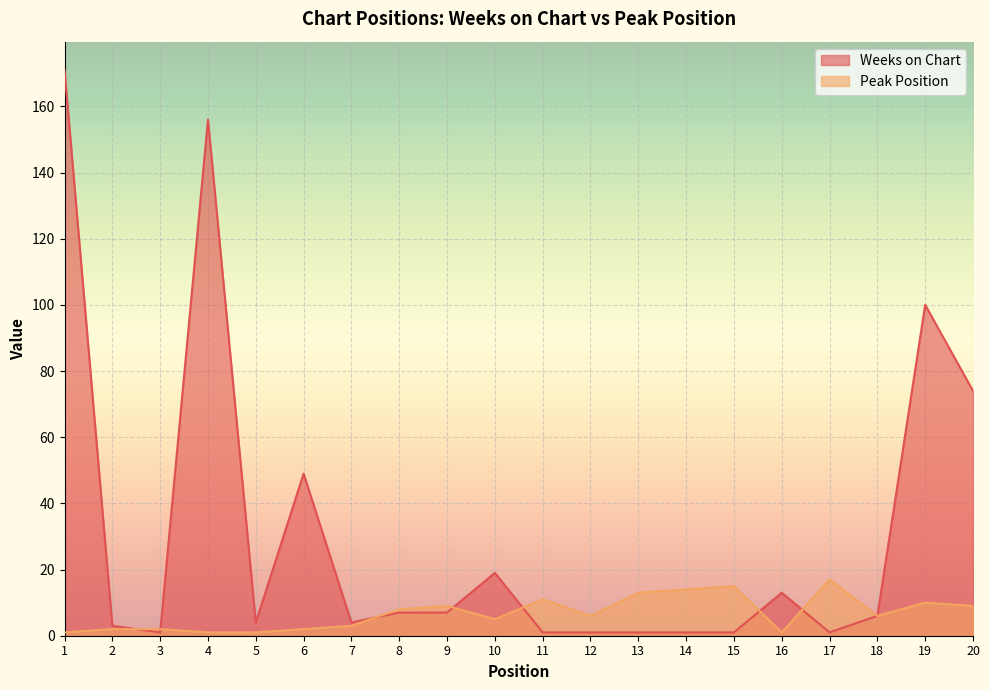

True or false: Weeks on Chart has more than 0 interior local peaks.

True